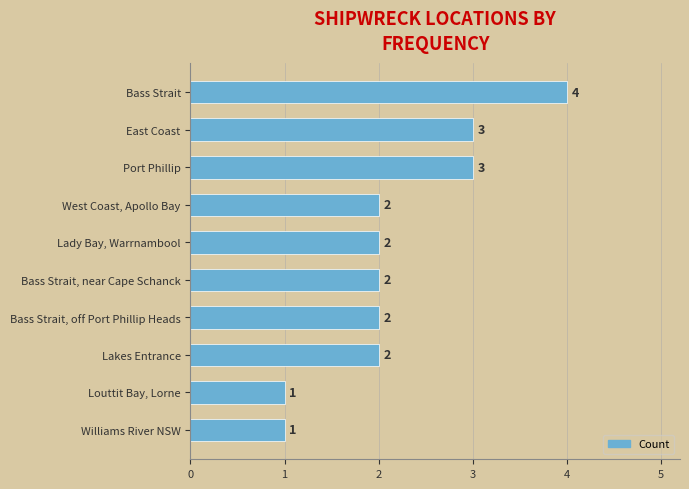

What is the sum of the values at Williams River NSW and Lakes Entrance?

3